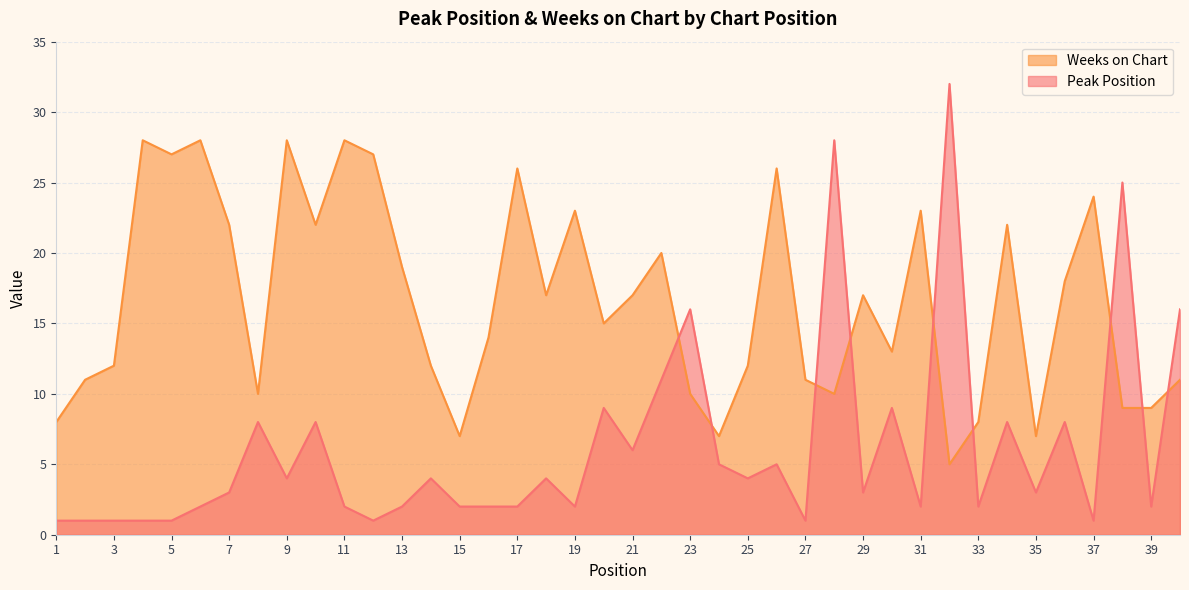

In Peak Position, how many points are higher than both neighbors (excluding endpoints)?

13